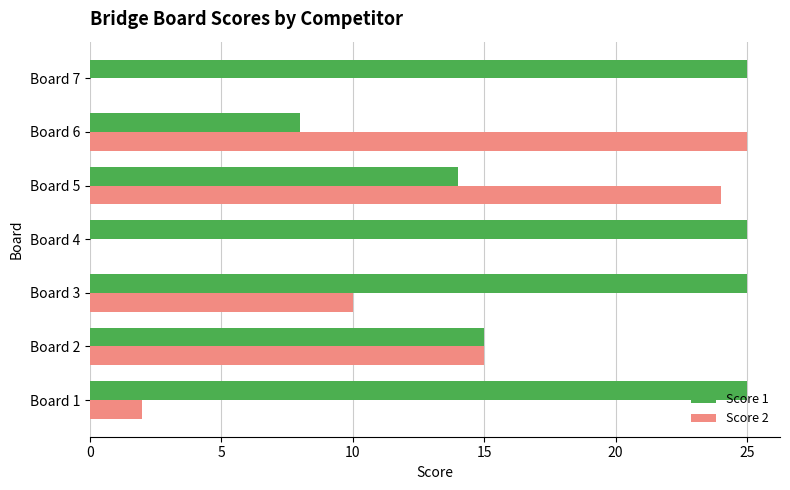

Count the number of data series in this chart.

2